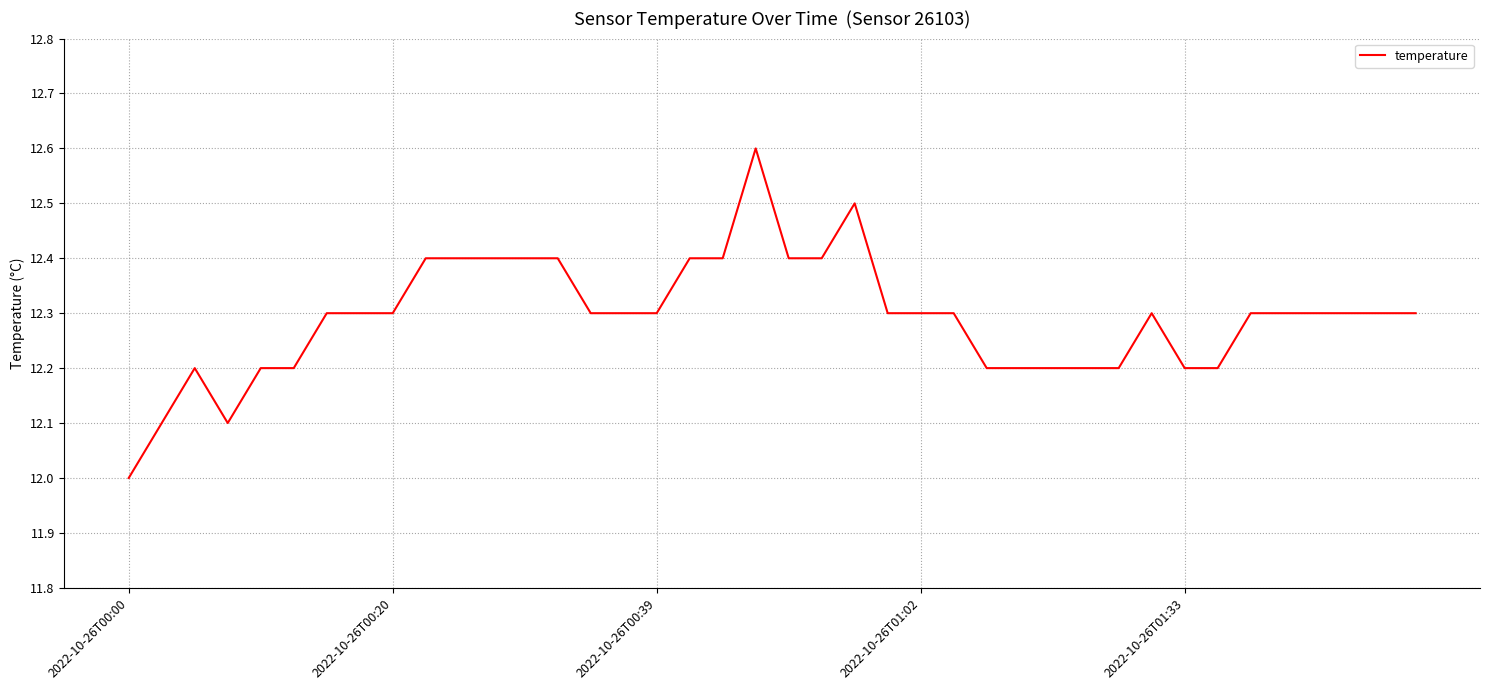

What is the minimum value shown in the chart?

12.0